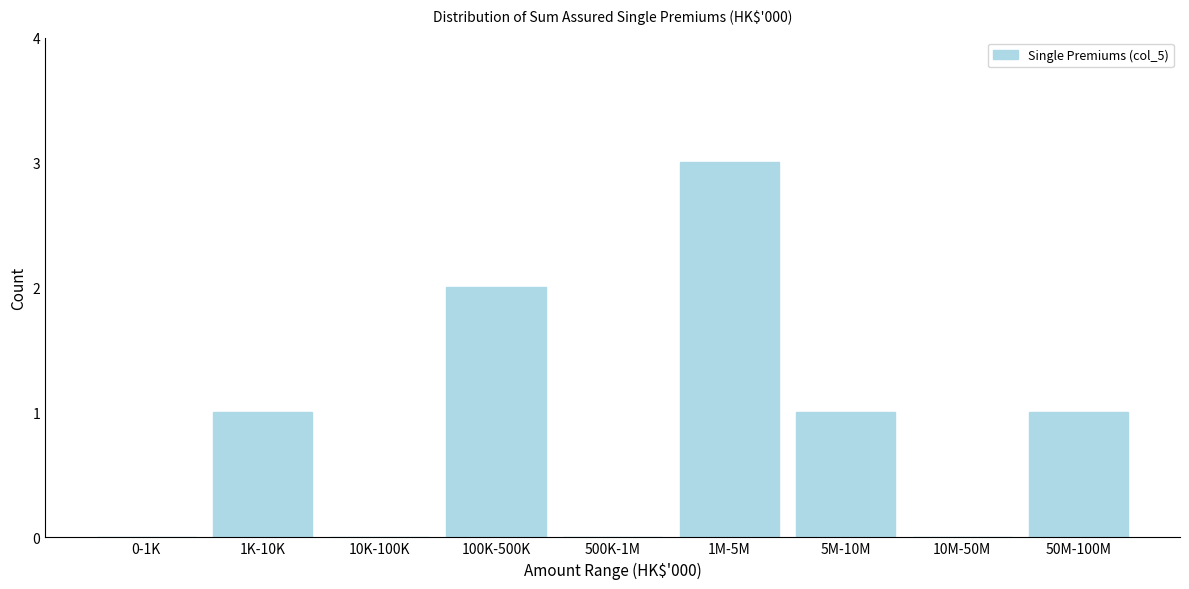

Reading left to right, list all the values displayed in this chart.

0-1K=0	1K-10K=1	10K-100K=0	100K-500K=2	500K-1M=0	1M-5M=3	5M-10M=1	10M-50M=0	50M-100M=1